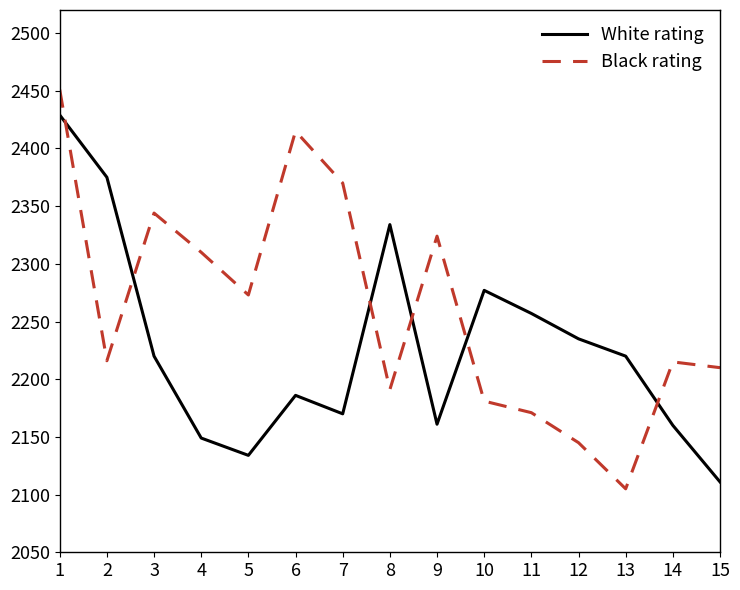

What is the total value across all series at 11?

4428